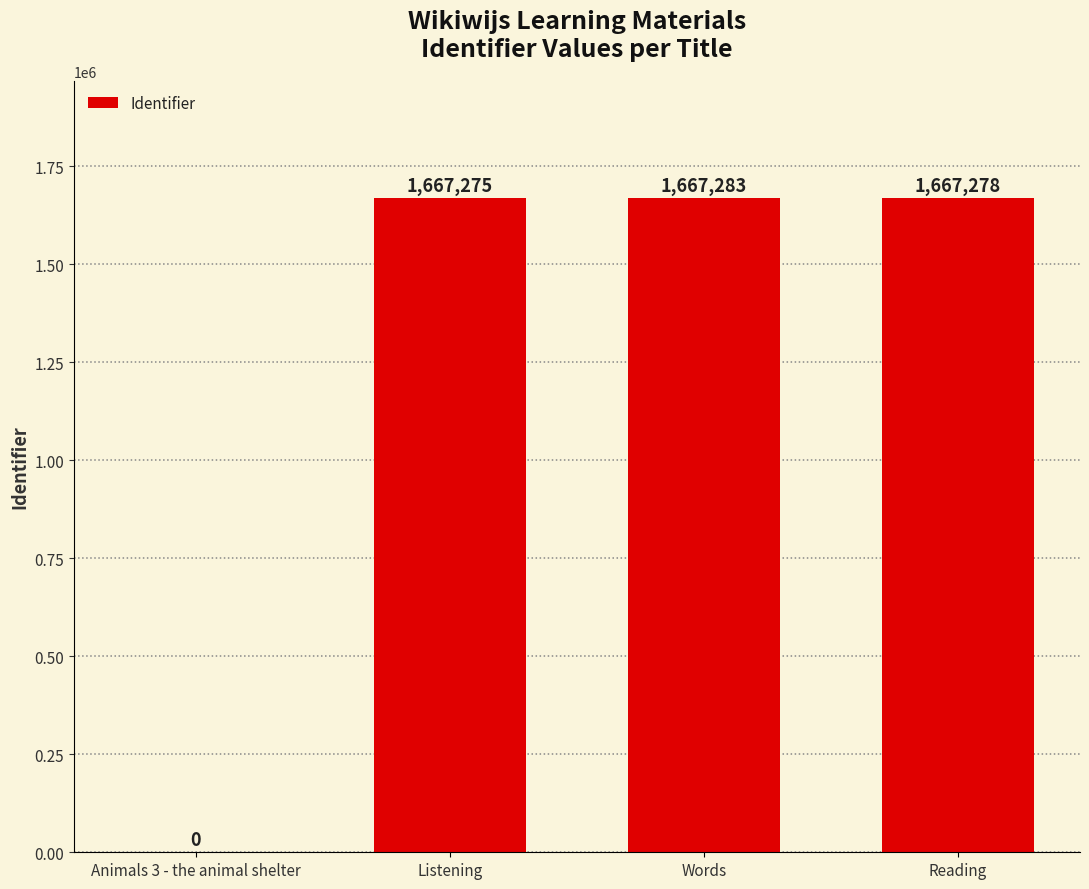

What is the change in value from Words to Reading?

-5